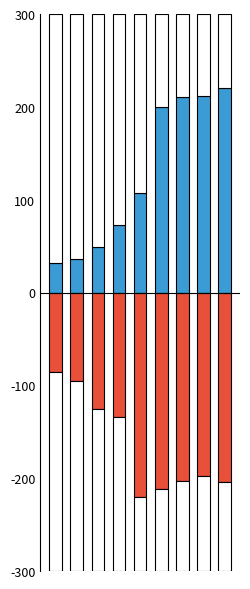

Rank the series at 8 from lowest to highest value.

State Supplement, Federal SSI